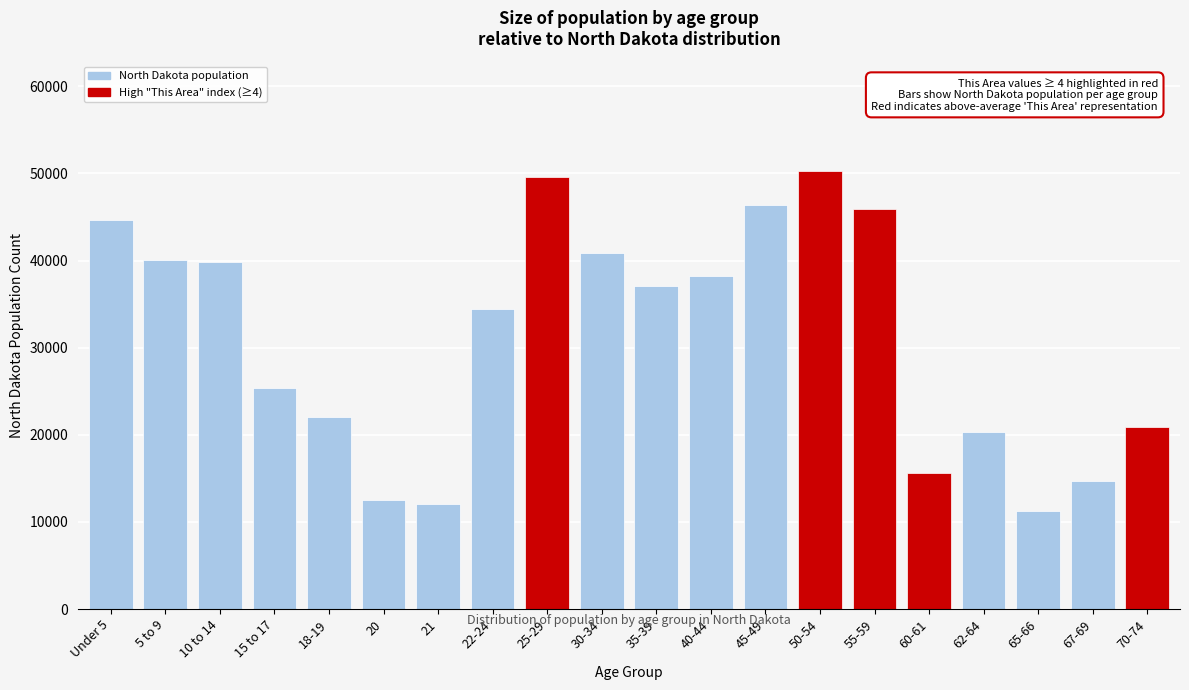

Reading left to right, what are all the values shown in this chart?

44595	40076	39790	25410	22064	12484	12007	34465	49596	40889	37065	38197	46380	50277	45946	15575	20298	11302	14726	20845